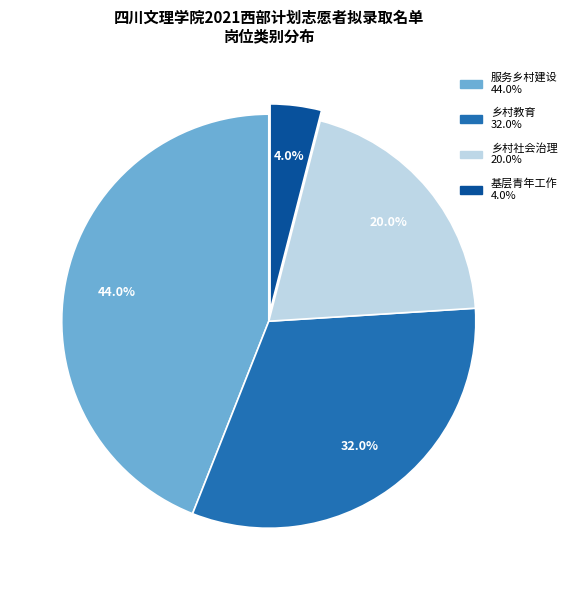

Which has a higher value, 基层青年工作 or 乡村教育?

乡村教育